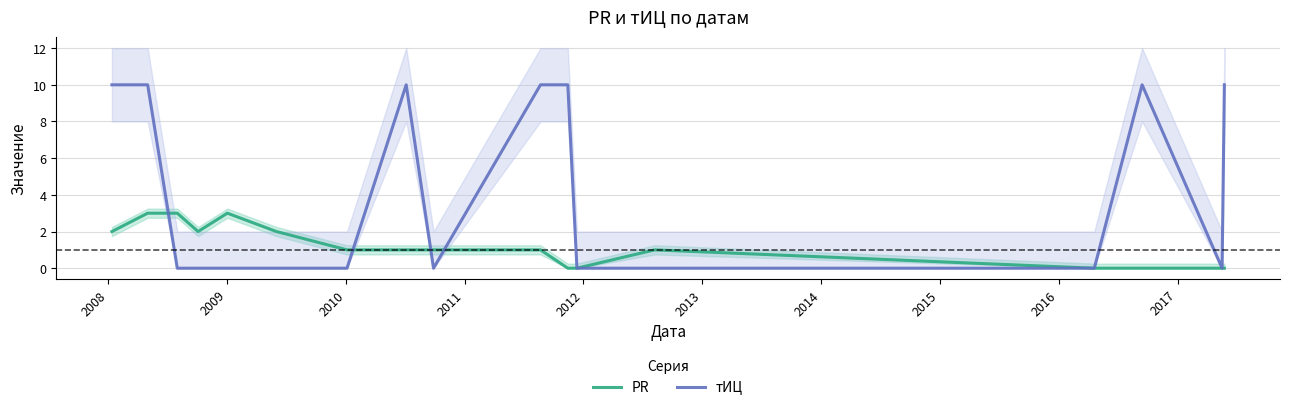

What is the difference between the second highest and second lowest values in the PR series?

3